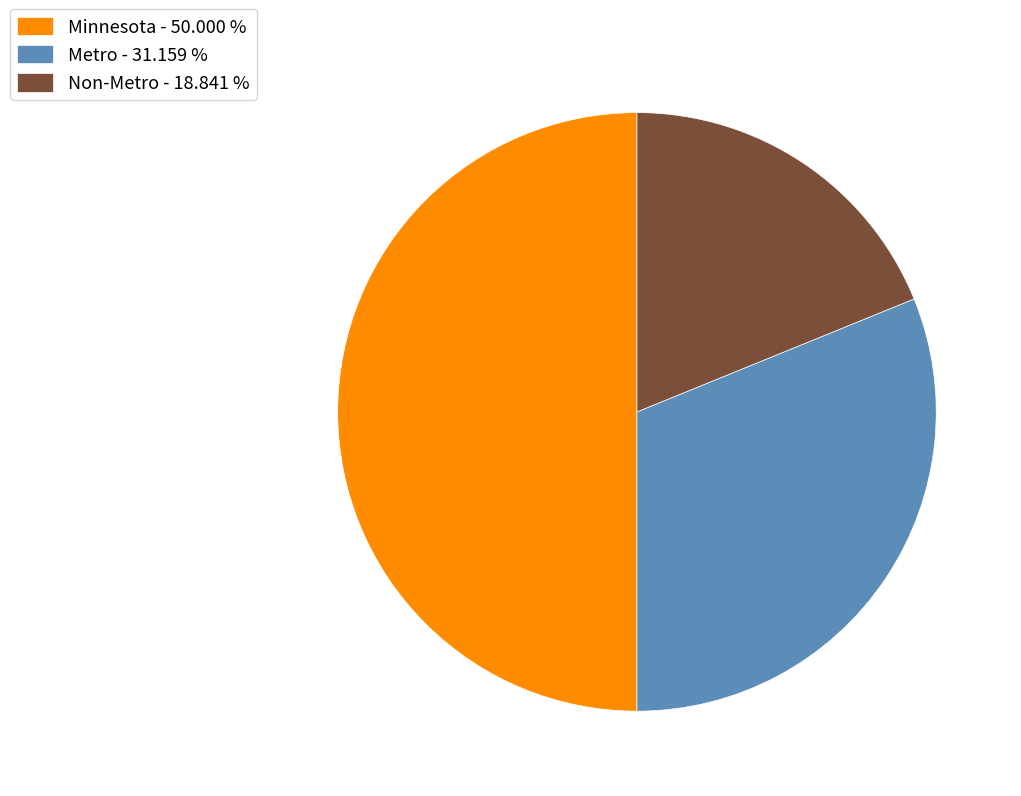

What is the ratio of the value at Minnesota - 50.000 % to the value at Metro - 31.159 %?

1.6